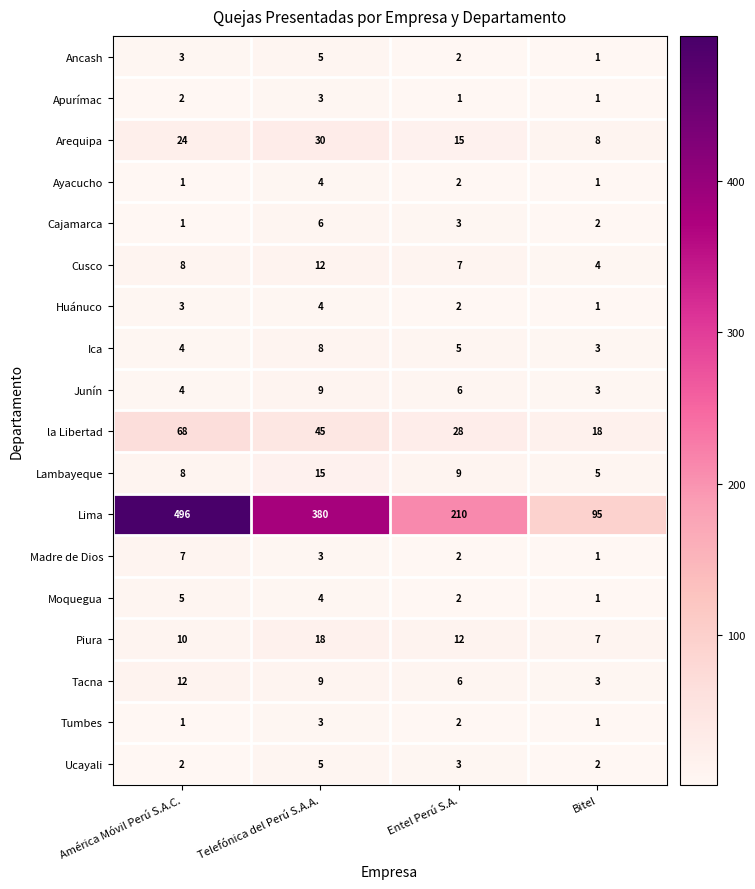

Which series has the largest range (max minus min)?

Lima